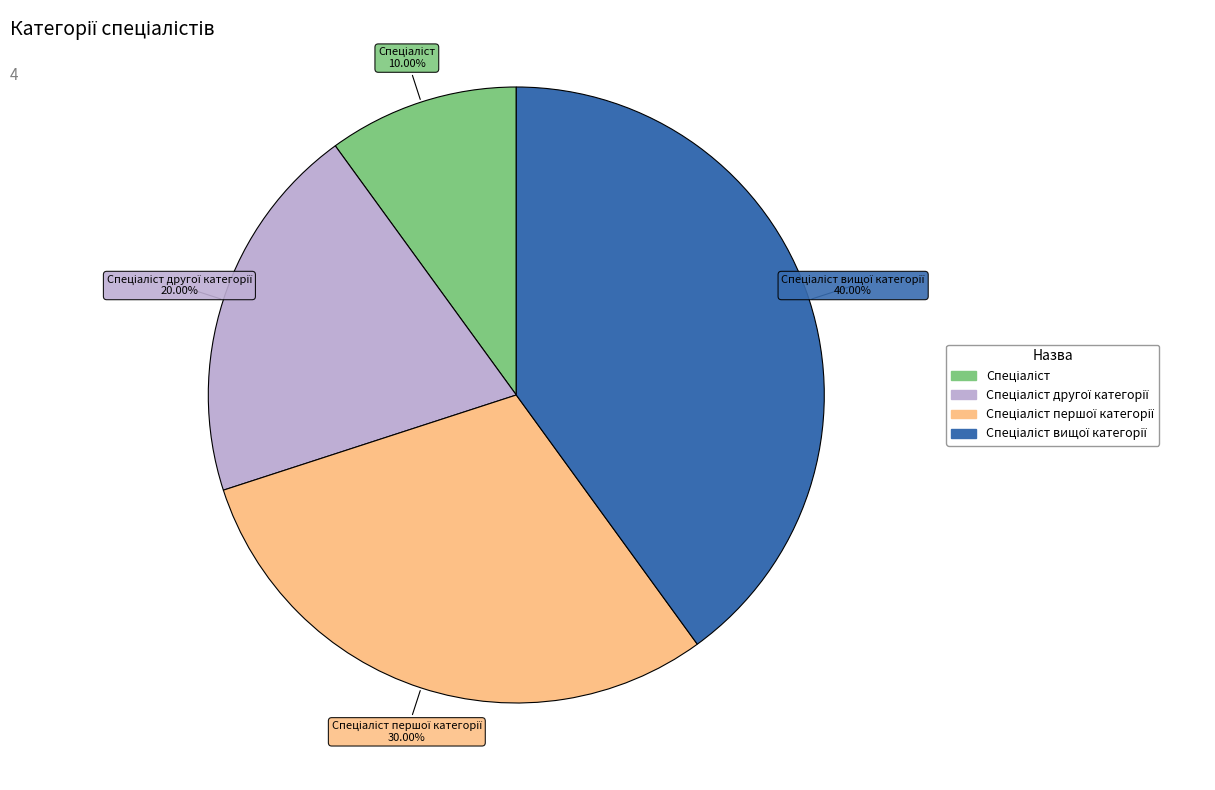

Is there any slice that represents more than half of the pie?

No